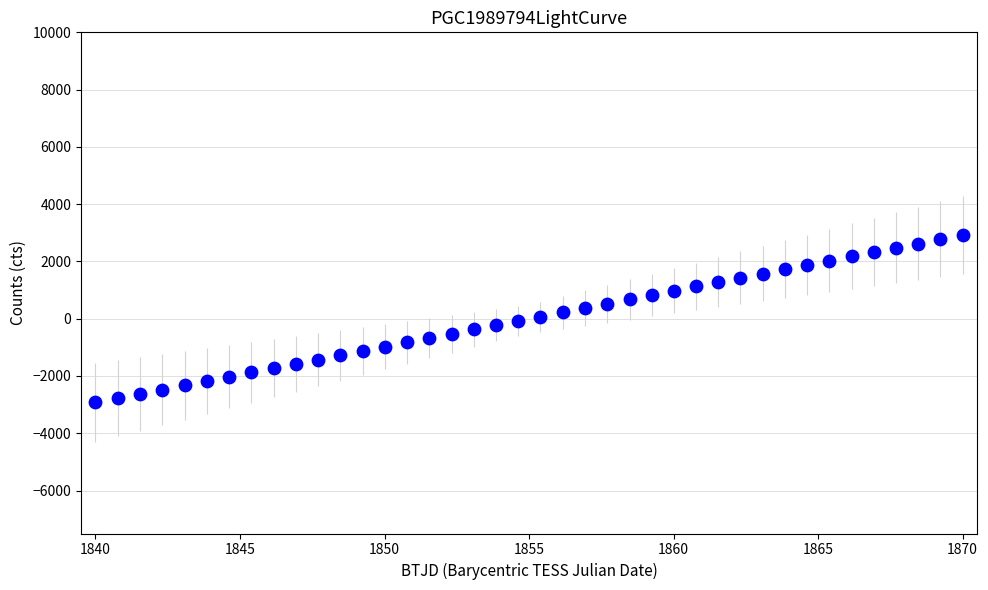

What is the range of Y values (max minus min)?

5850